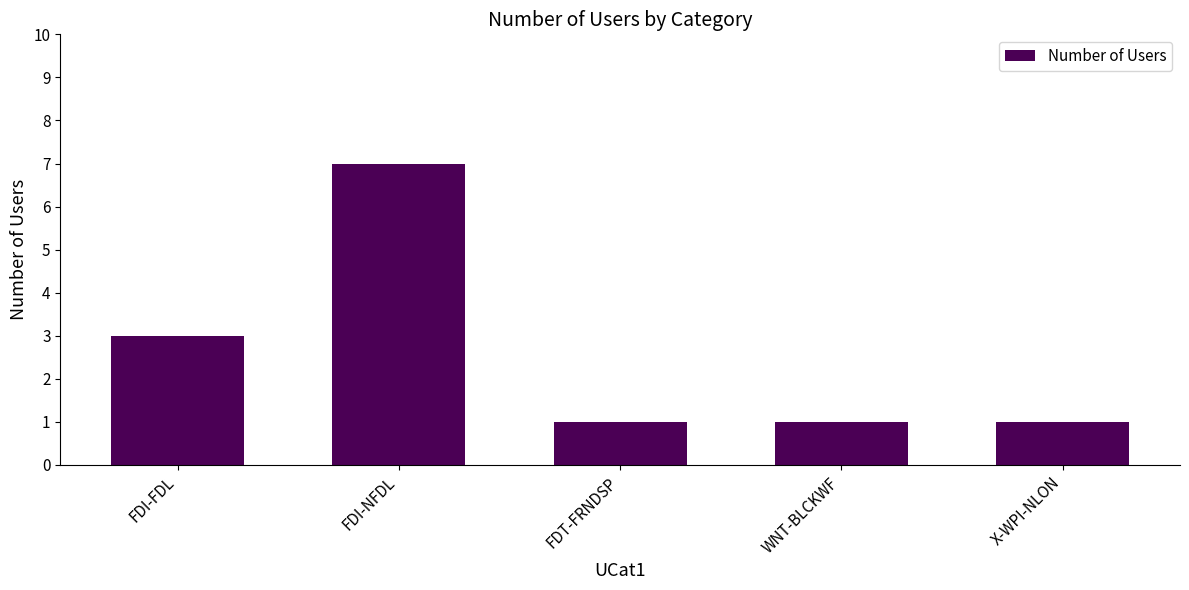

Reading left to right, extract all data points from this chart.

3	7	1	1	1